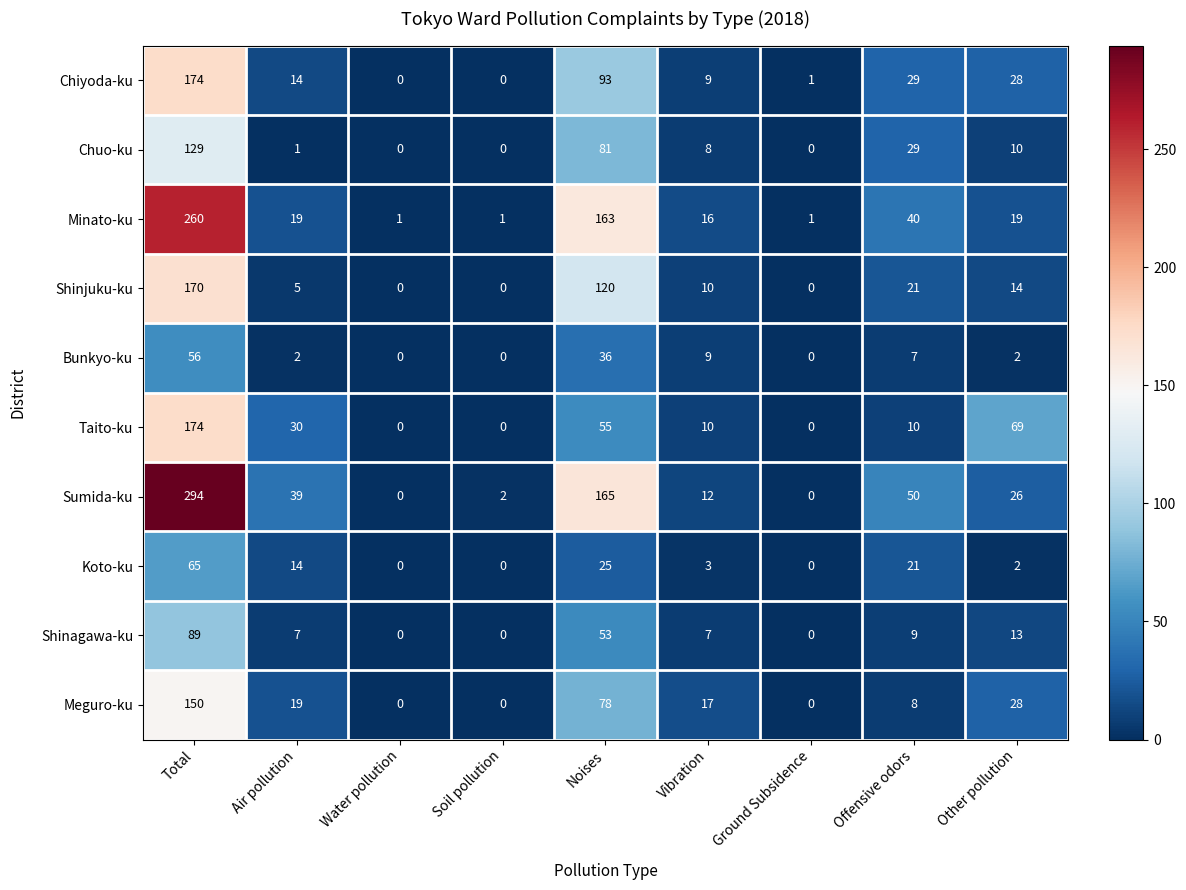

How many data points in Bunkyo-ku are less than 2?

3